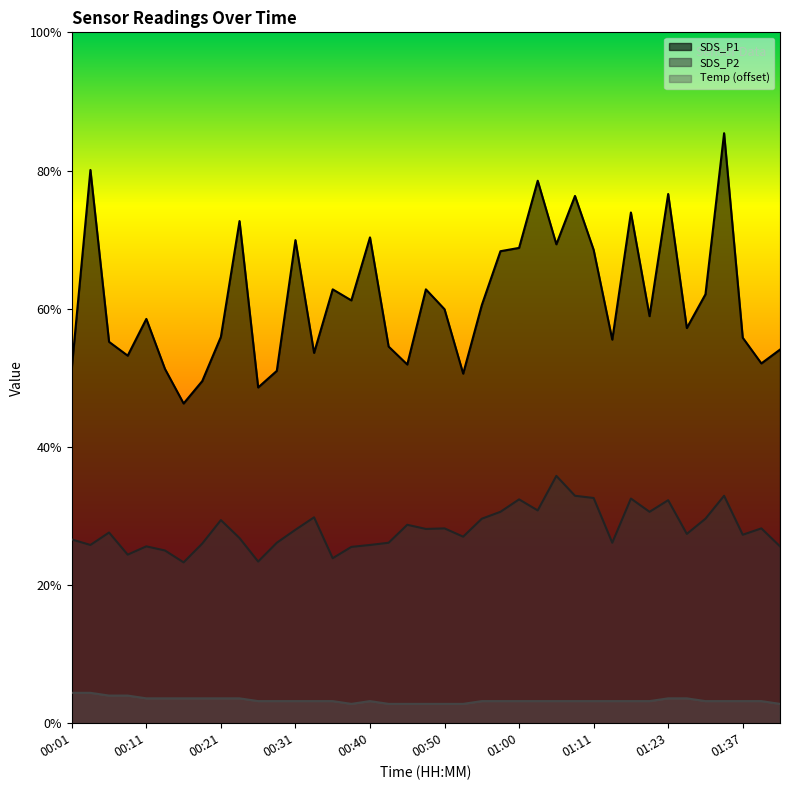

What value does the SDS_P2 series have at 00:58?

7.7